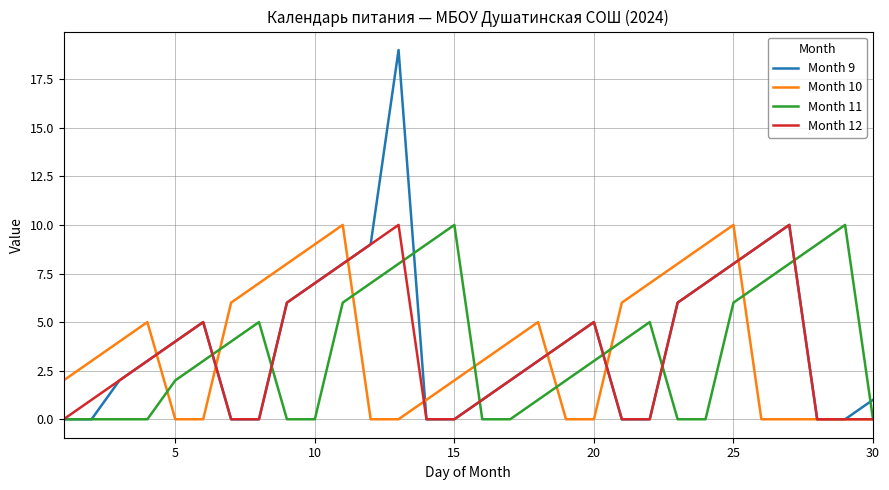

How many lines are shown in the chart?

4